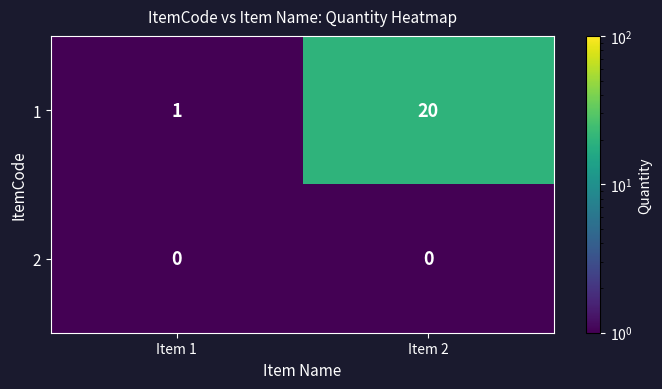

Between Item 1 and Item 2, which series saw the biggest shift?

1